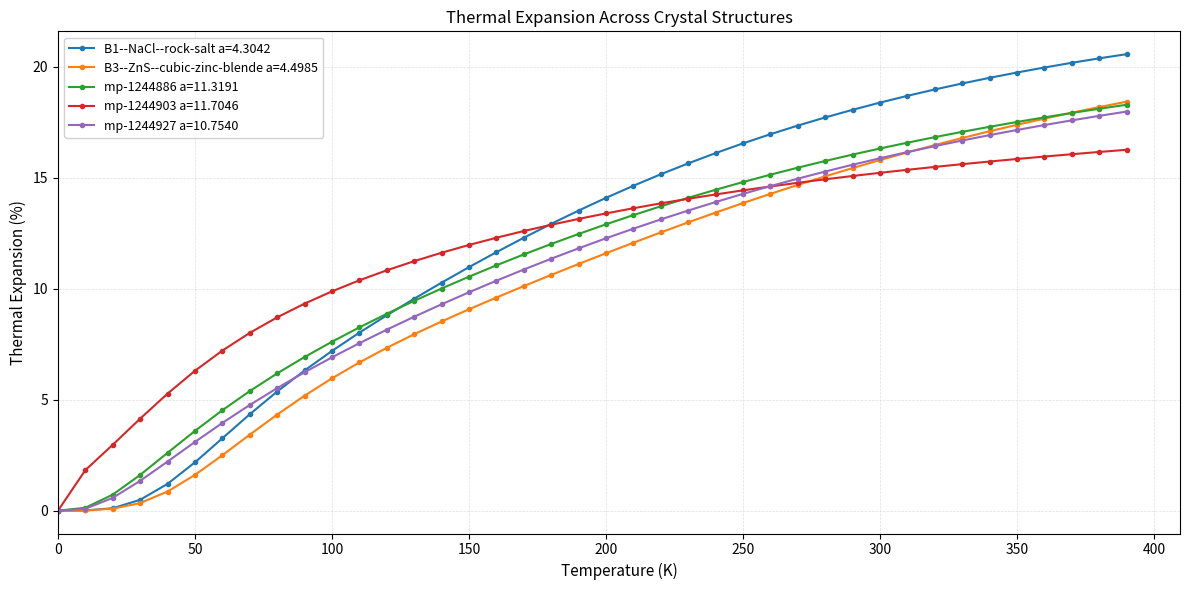

Which series has the widest spread of values?

B1--NaCl--rock-salt a=4.3042